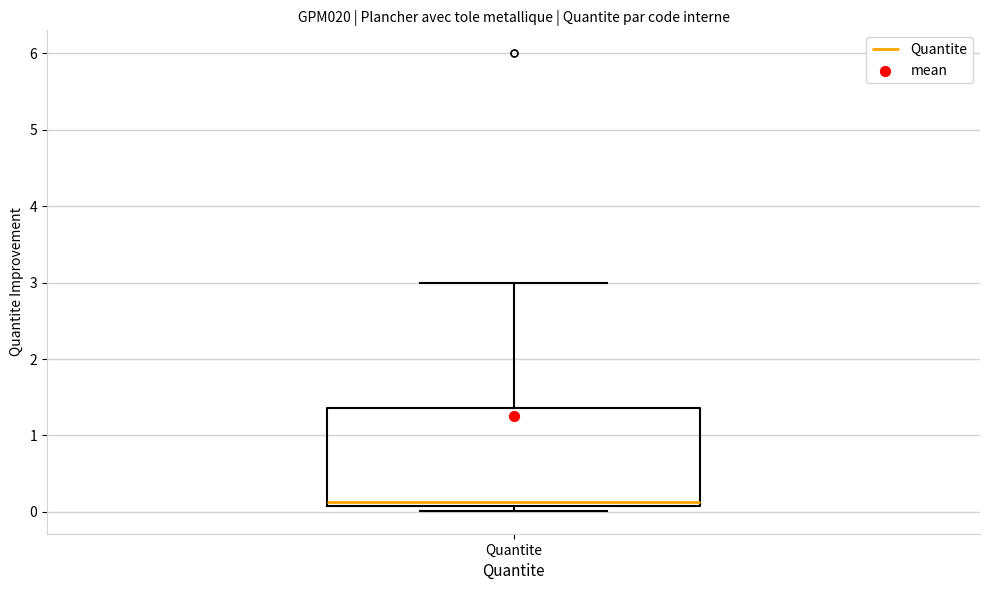

Read this box plot against the y-axis: the position of the median line, the range covered by the box, and the ends of both whiskers. The values are not printed on the chart, so give them approximately, as read against the axis.

median 0.1 (just above the box's lower edge), box 0.1 to 1.4, whiskers 0.0 to 3.0